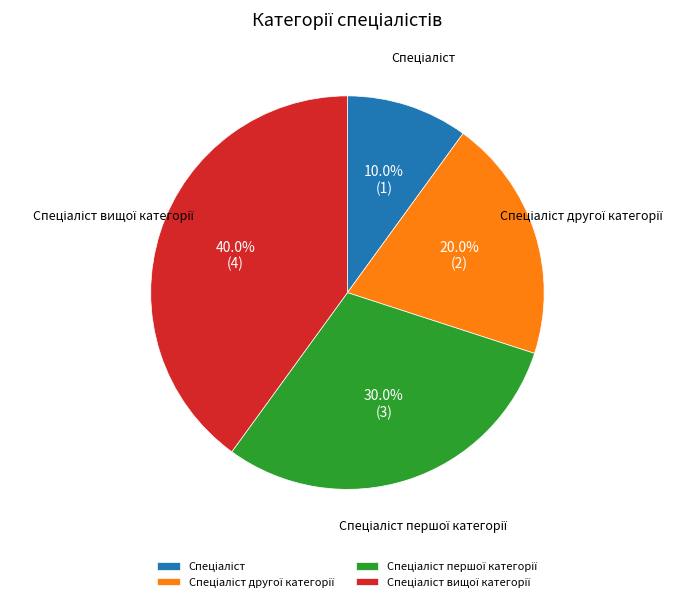

Count the number of slices in the pie.

4